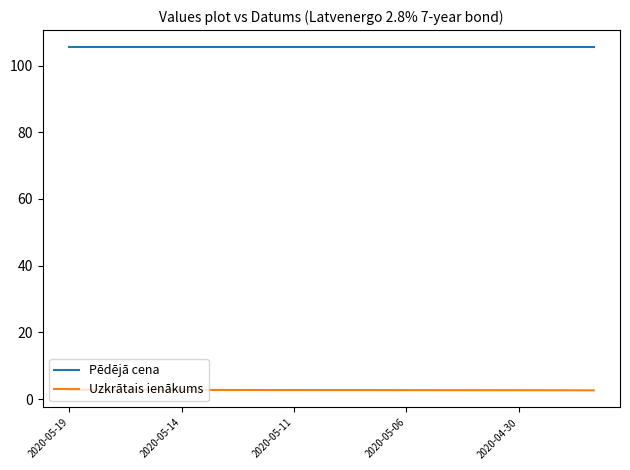

Which series has the largest total across all categories?

Pēdējā cena